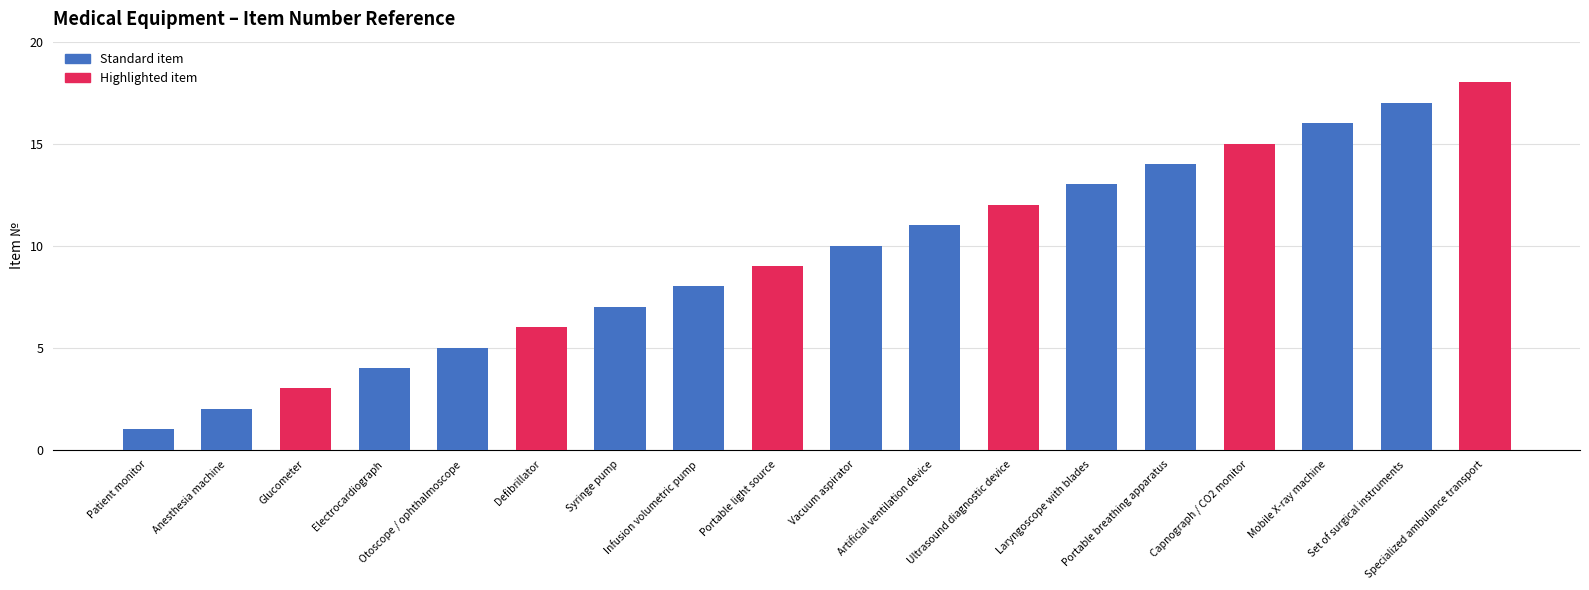

Reading right to left, transcribe all the data shown in this chart.

18	17	16	15	14	13	12	11	10	9	8	7	6	5	4	3	2	1